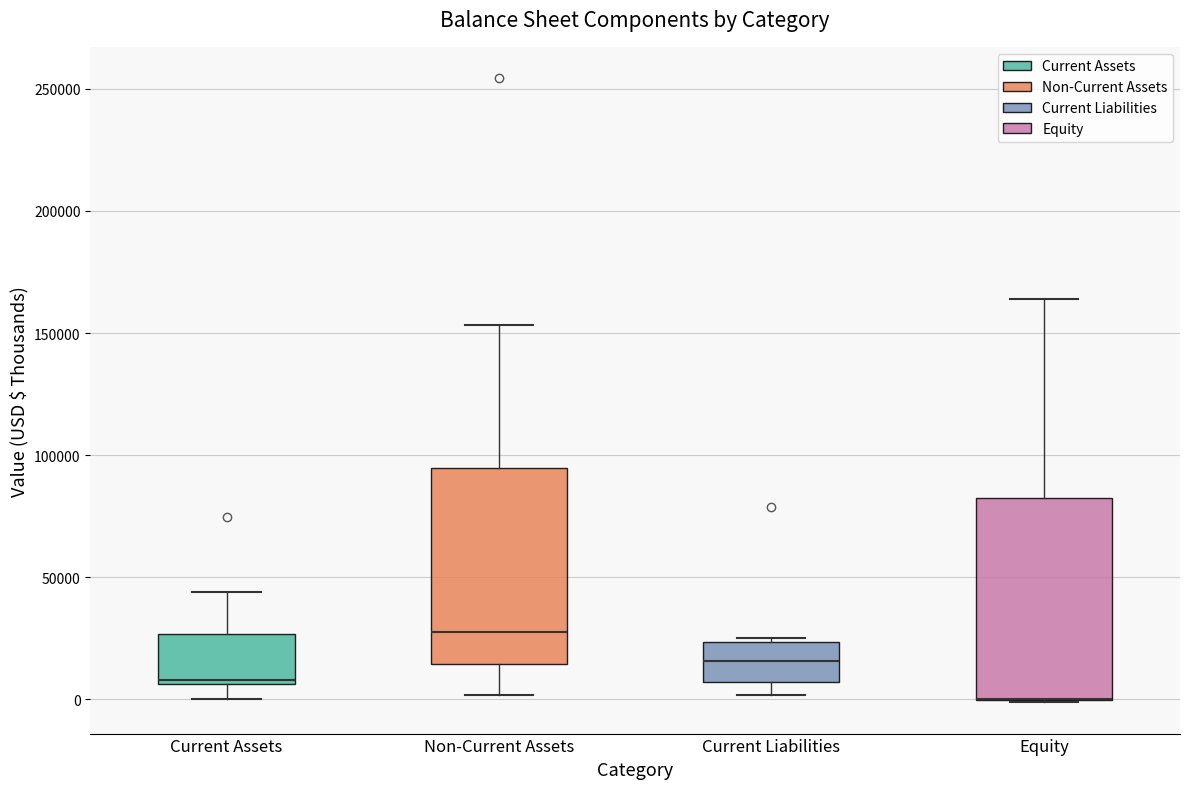

Reading left to right, read every box against the y-axis: the position of its median line, the range the box covers, and the ends of its whiskers. The values are not printed on the chart, so give them approximately, as read against the axis.

Current Assets: median 10000, box 5000 to 25000, whiskers 0 to 45000
Non-Current Assets: median 30000, box 15000 to 95000, whiskers 0 to 155000
Current Liabilities: median 15000, box 5000 to 25000, whiskers 0 to 25000 (just above the box's upper edge)
Equity: median 0 (drawn on the box's lower edge), box 0 to 85000, whiskers 0 to 165000